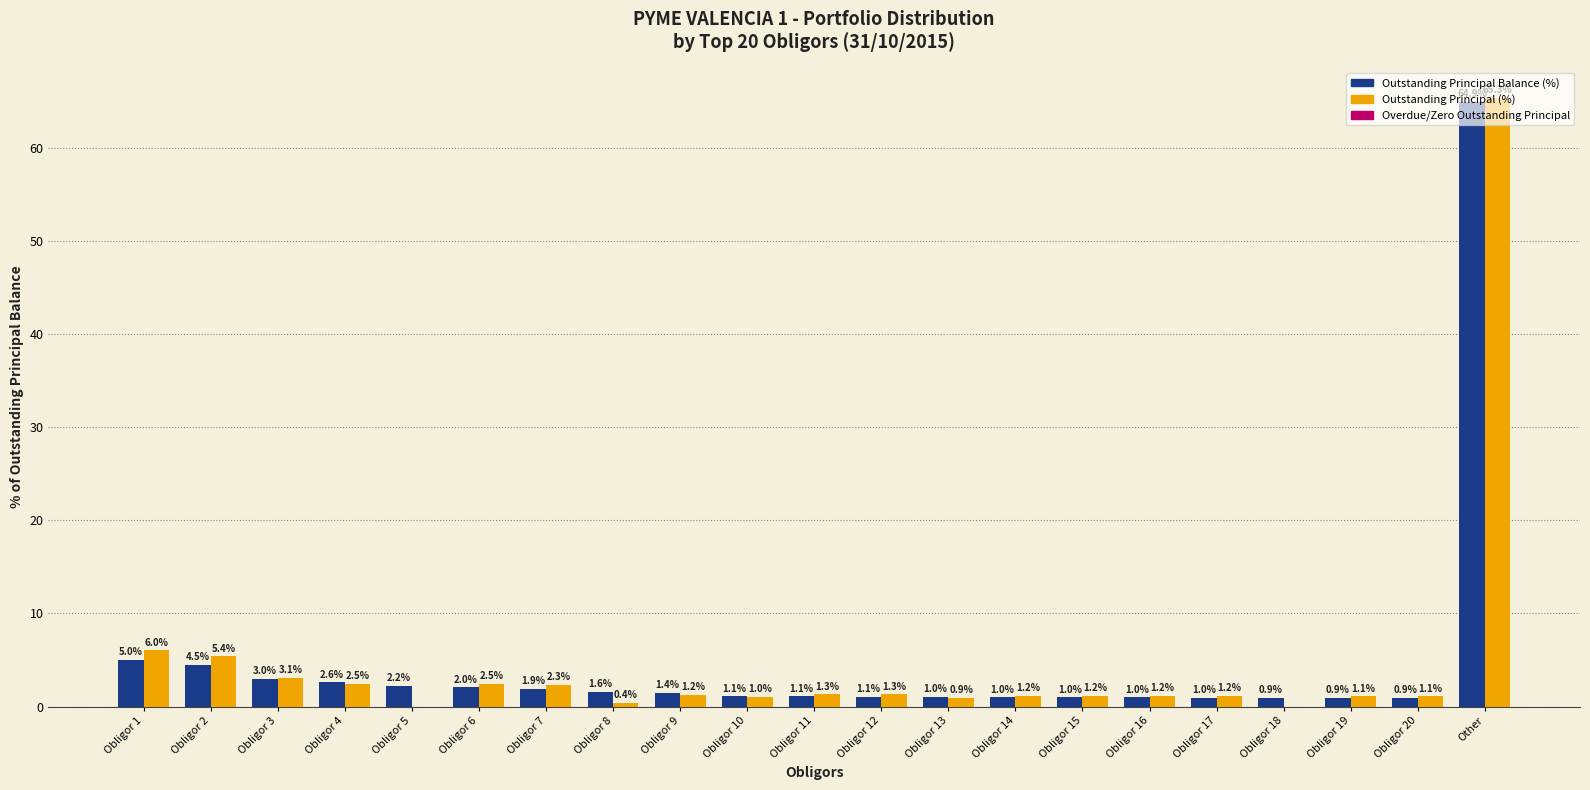

True or false: Outstanding Principal (%) has a value of 1.2 at Obligor 15.

True